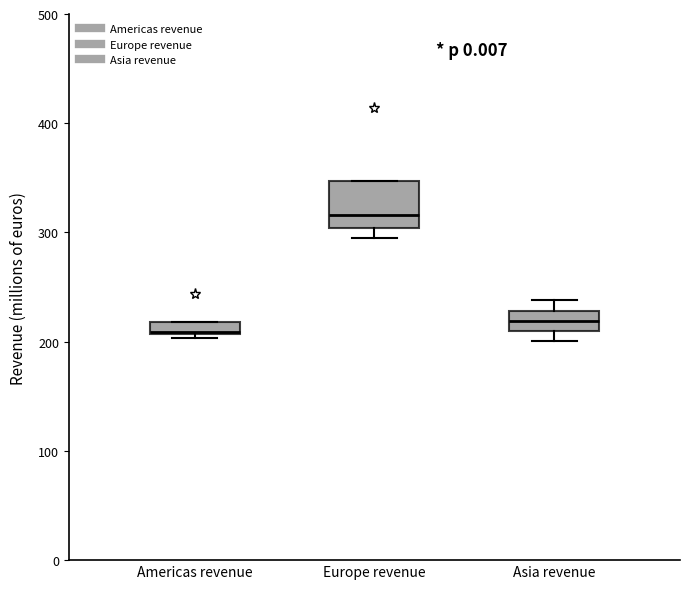

Which box has the highest median line?

Europe revenue